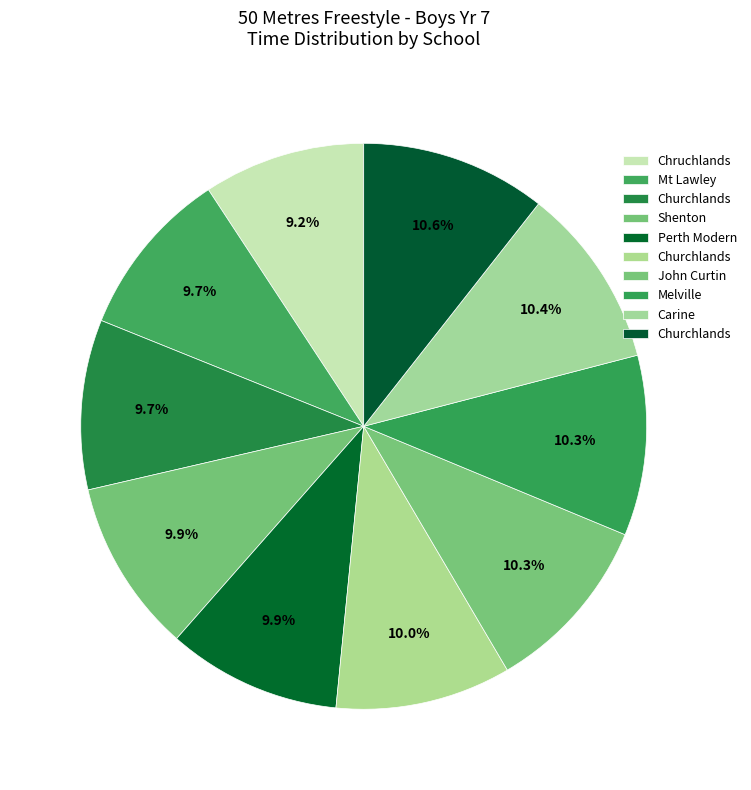

Count the number of slices in the pie.

10